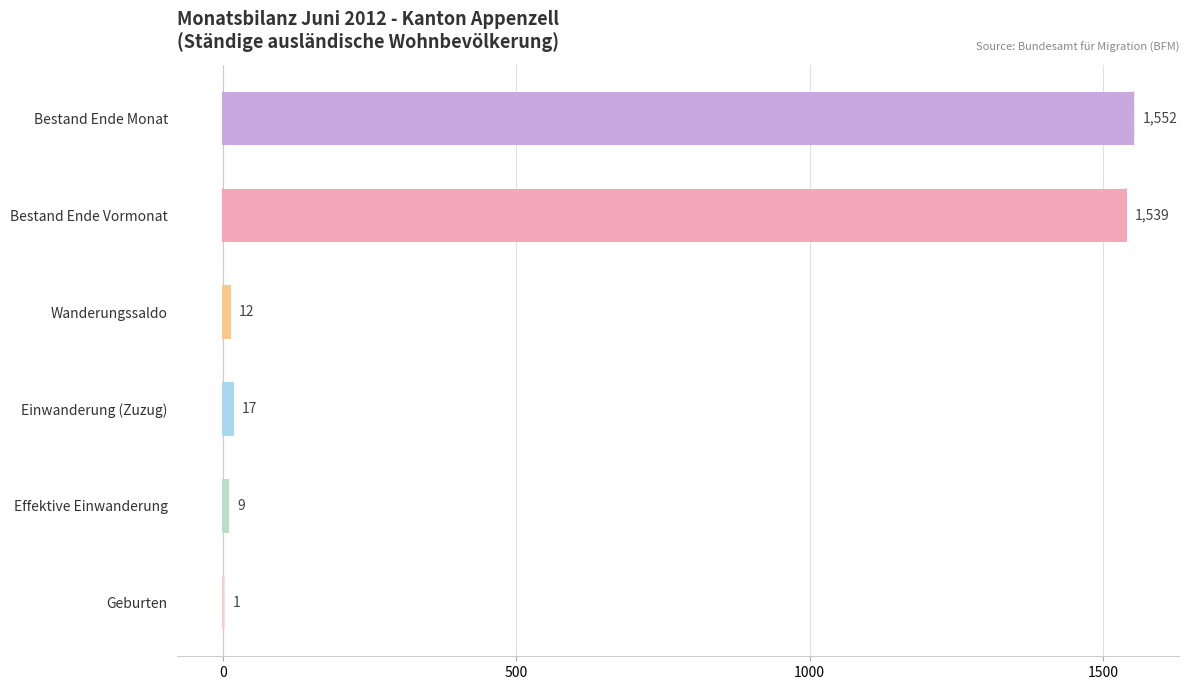

How many categories are shown in the chart?

6